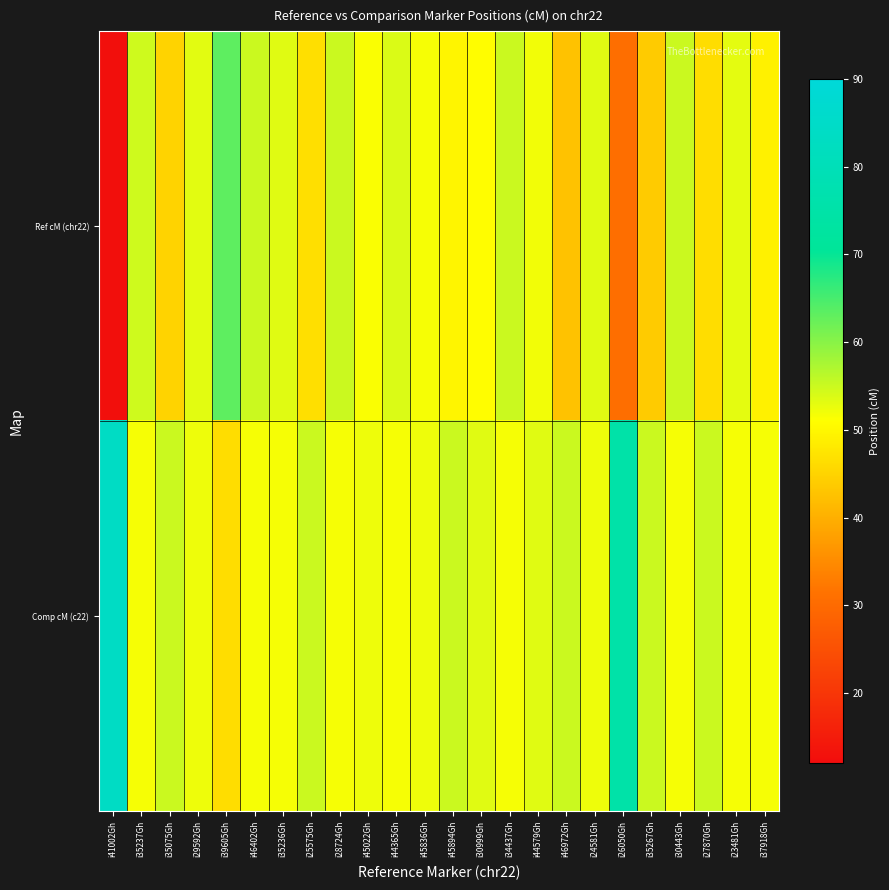

Which series has the widest spread of values?

Ref cM (chr22)